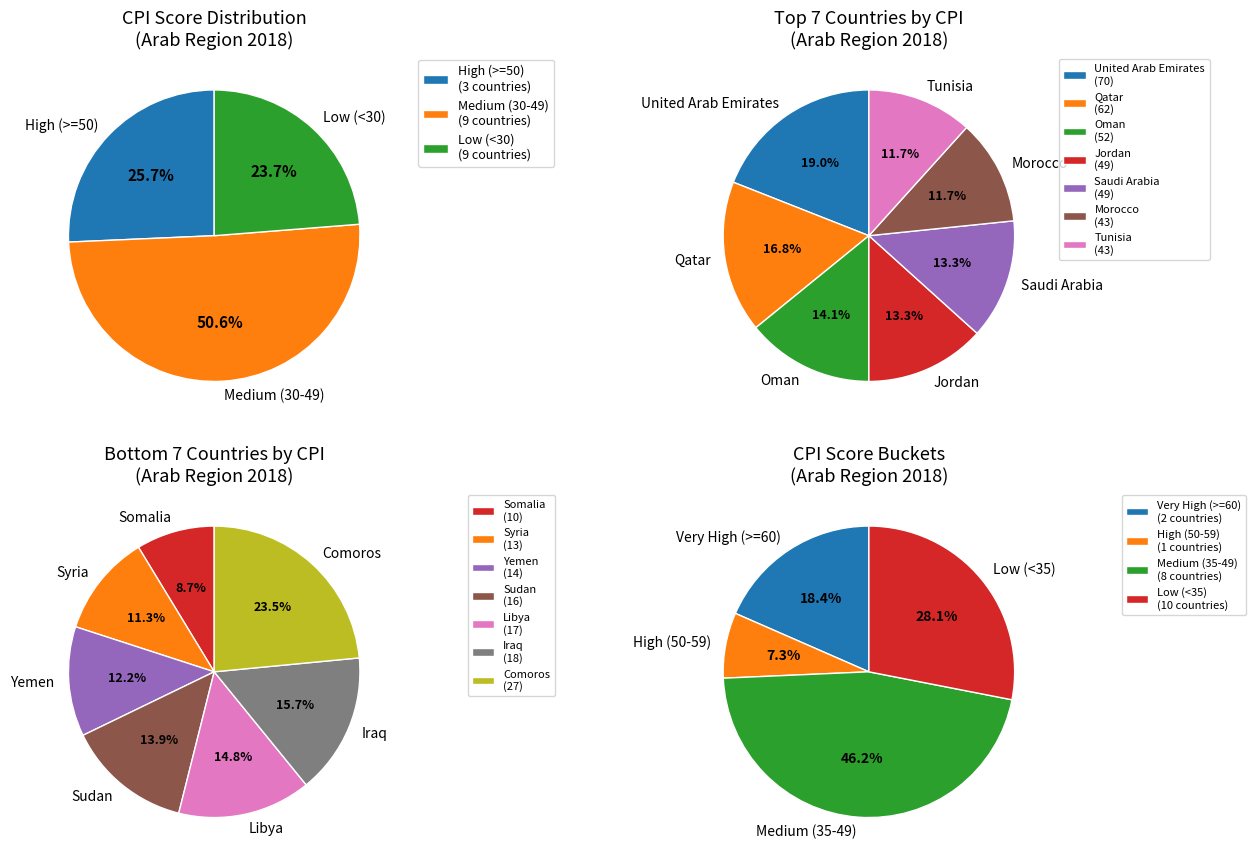

Is there a majority slice in this chart?

No